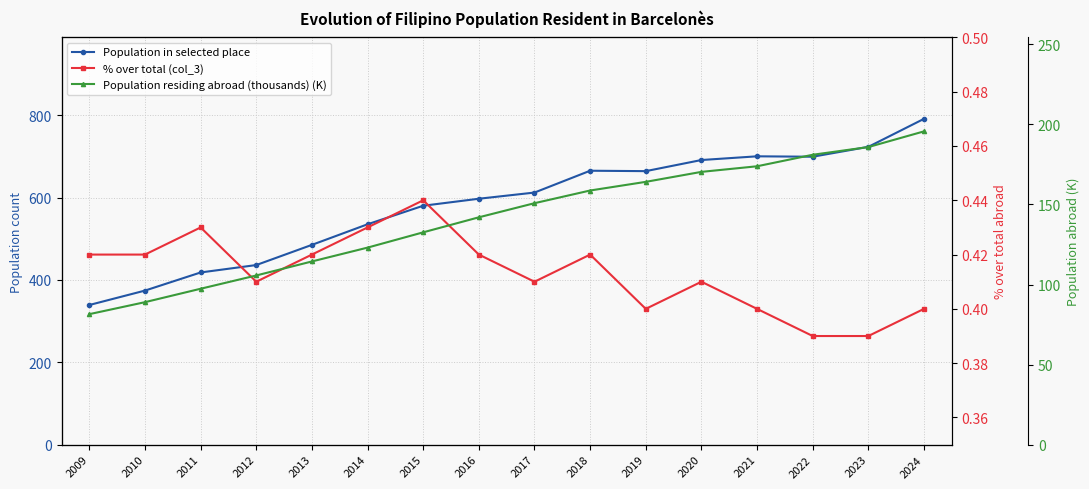

Rank the series by their average value, from lowest to highest.

% over total (col_3), Population residing abroad (thousands) (K), Population in selected place